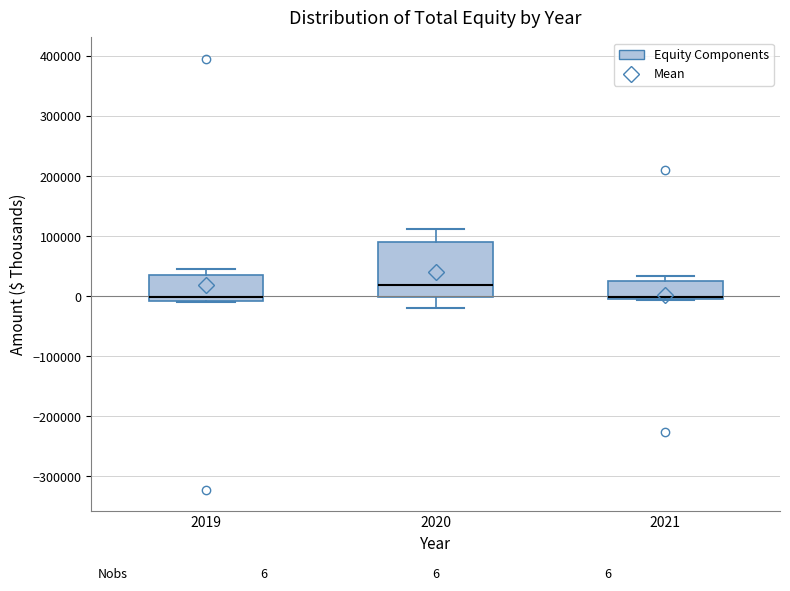

Which box has the highest median line?

2020